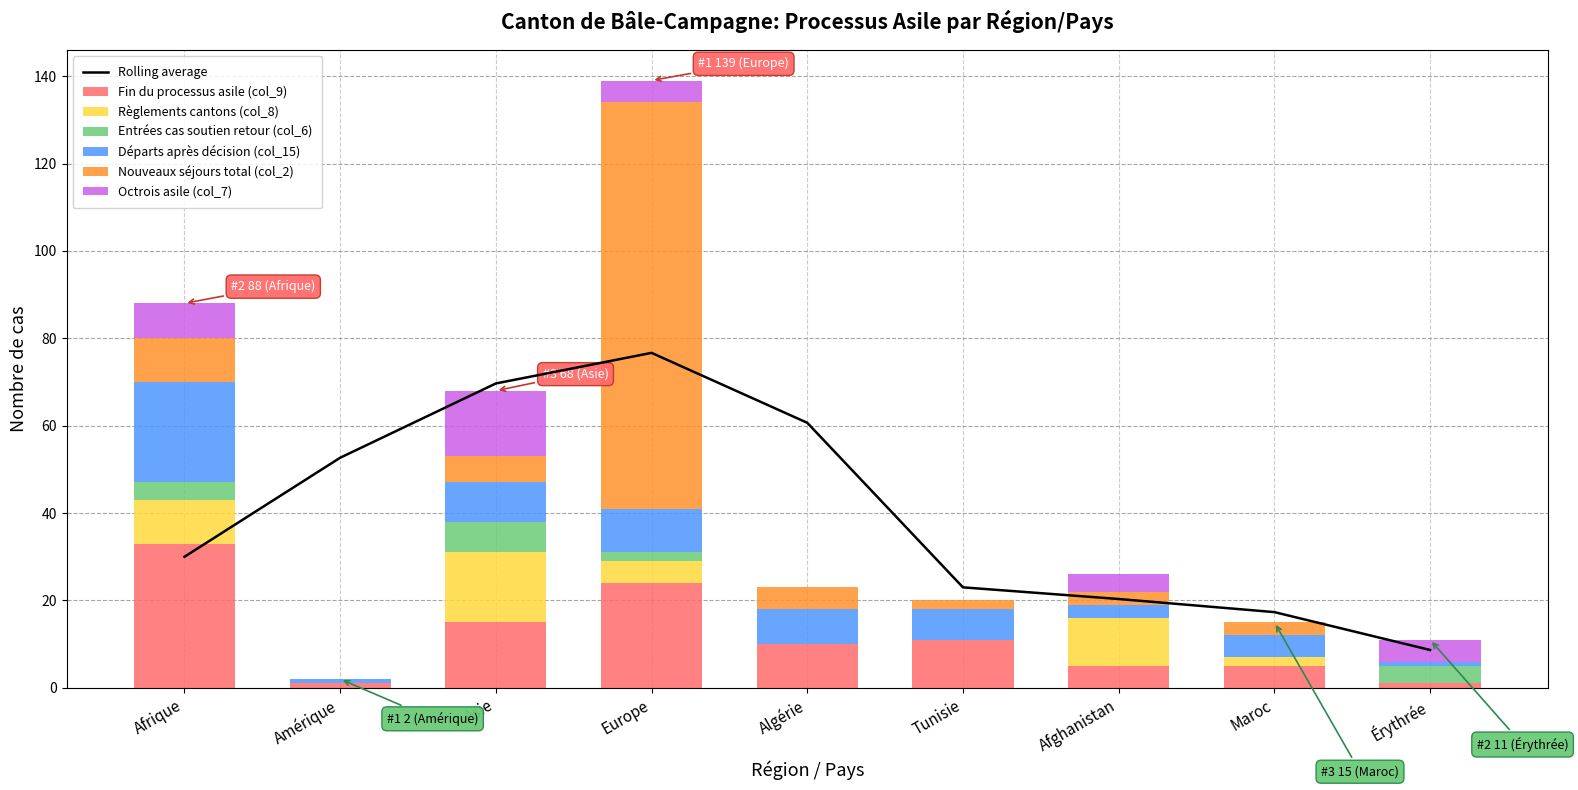

What is the difference between the highest and lowest values at Europe?

91